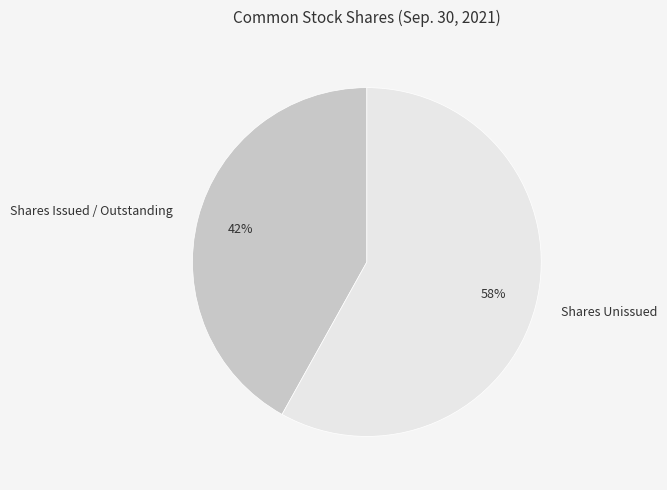

Which slice is the smallest?

Shares Issued / Outstanding